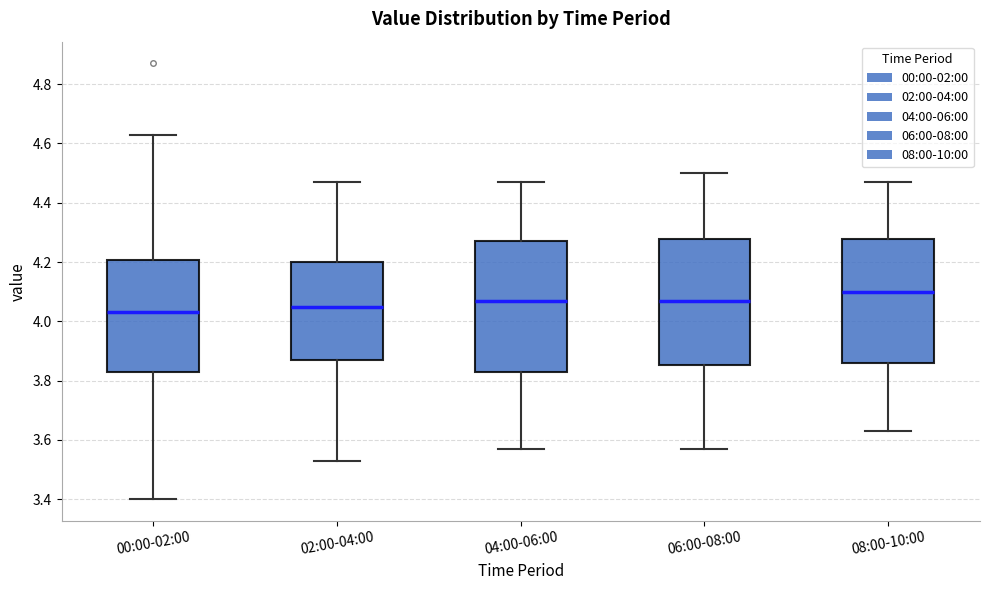

Where is the lower edge of the box for 04:00-06:00 on the y-axis? The values are not printed on the chart, so give them approximately, as read against the axis.

3.84